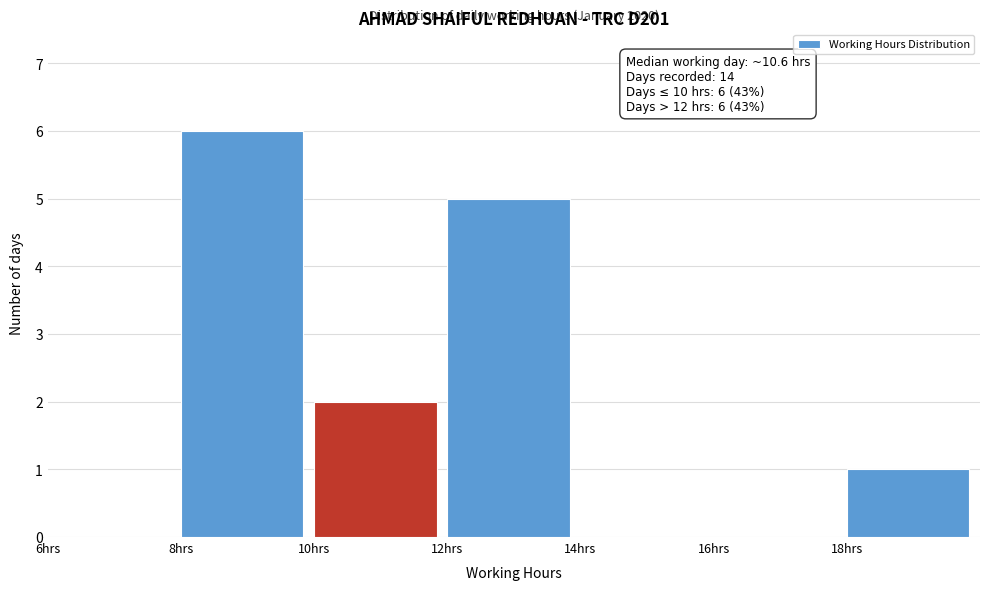

Over which range of the x-axis is the bar tallest?

8 to 10